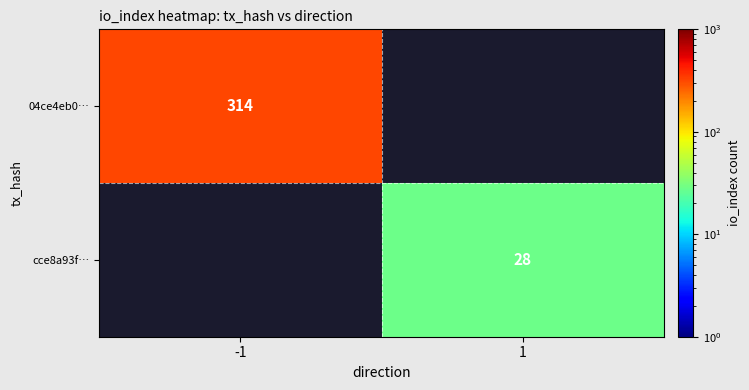

Is the value of cce8a93f… at 1 greater than the value of 04ce4eb0… at -1?

No